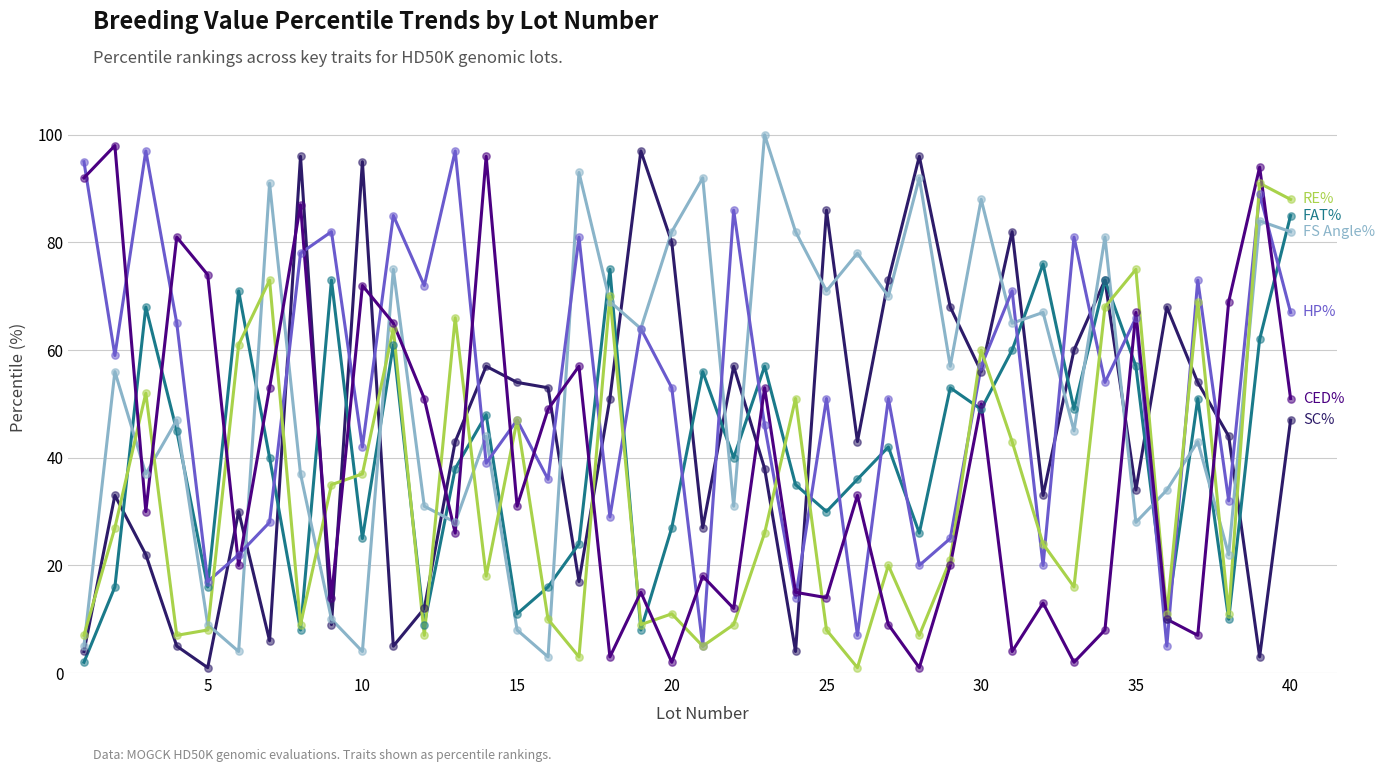

How many lines are shown in the chart?

6